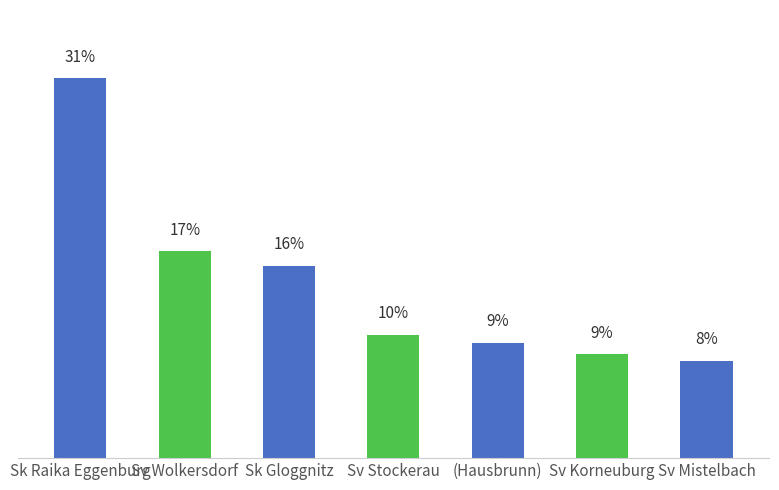

Rank the categories by value from lowest to highest.

Sv Mistelbach, Sv Korneuburg, (Hausbrunn), Sv Stockerau, Sk Gloggnitz, Sv Wolkersdorf, Sk Raika Eggenburg